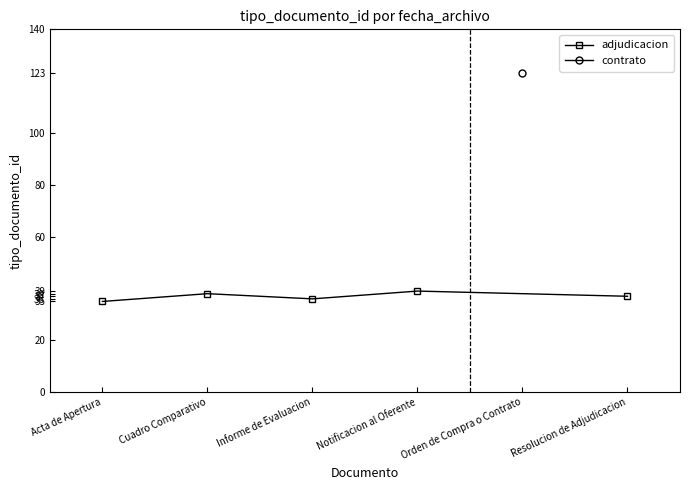

What is the label of the 3rd point from the right?

Informe de Evaluacion